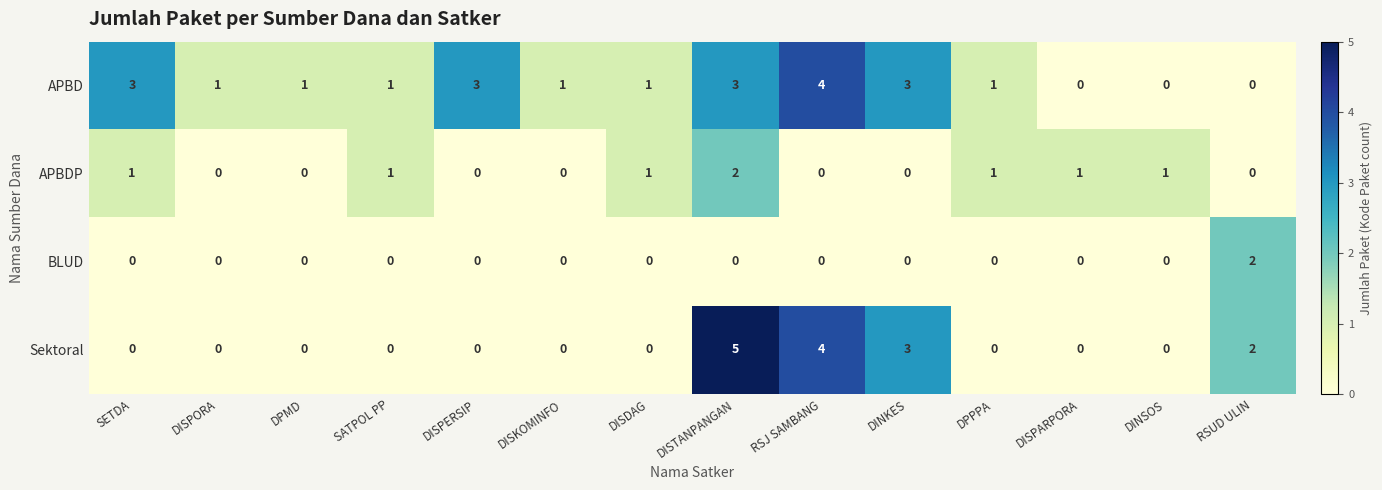

What is the maximum value shown in the chart?

5